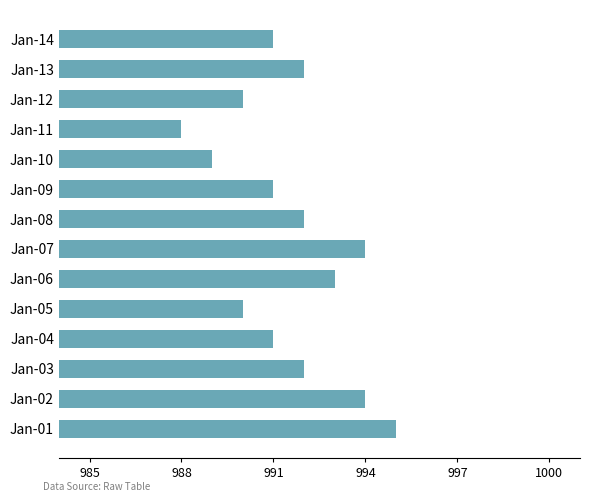

How many series are shown in this chart?

1